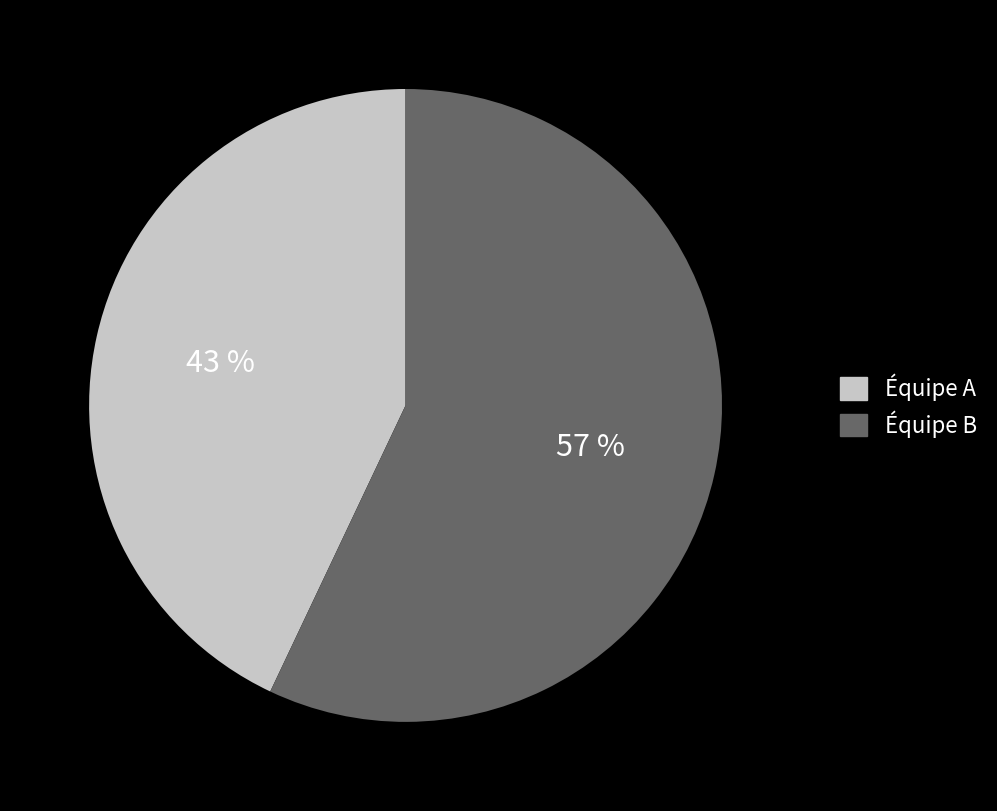

How many segments does this pie chart have?

2